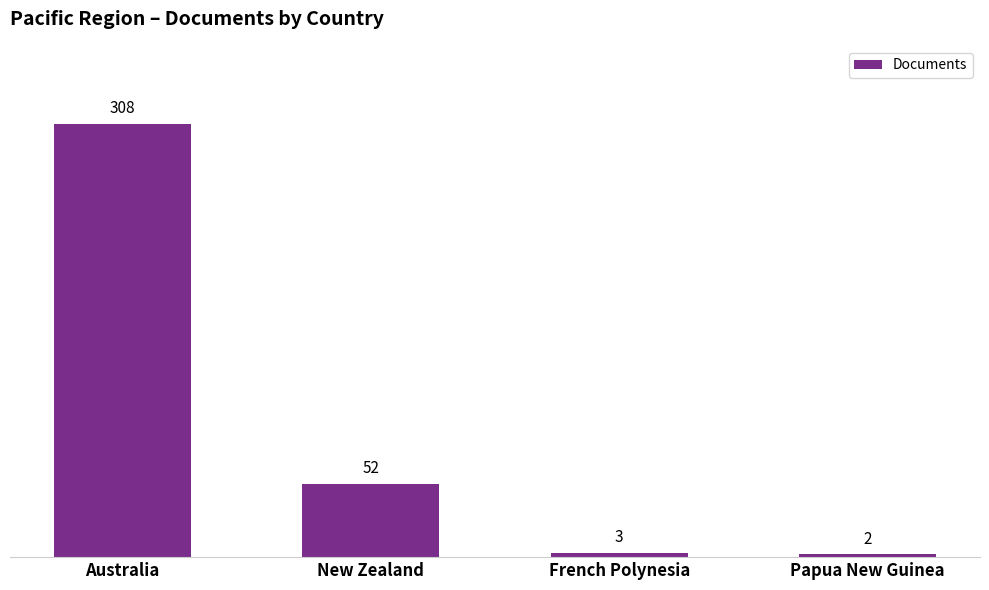

Between New Zealand and French Polynesia, which is larger?

New Zealand